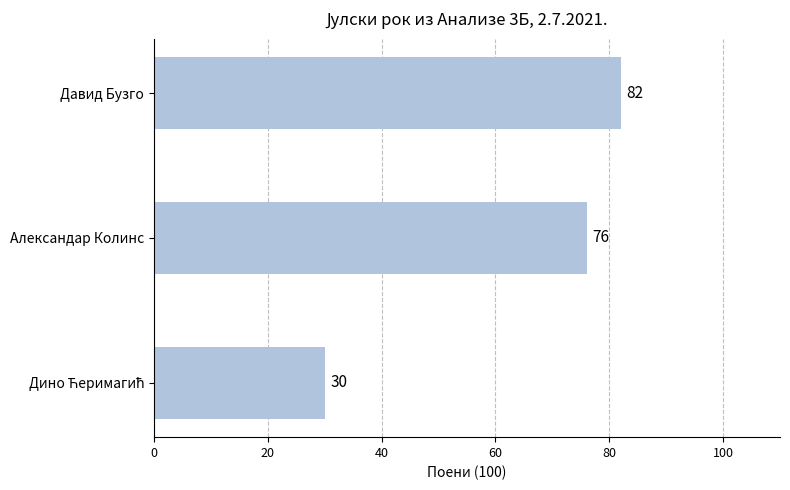

Reading bottom to top, list all the values displayed in this chart.

30	76	82